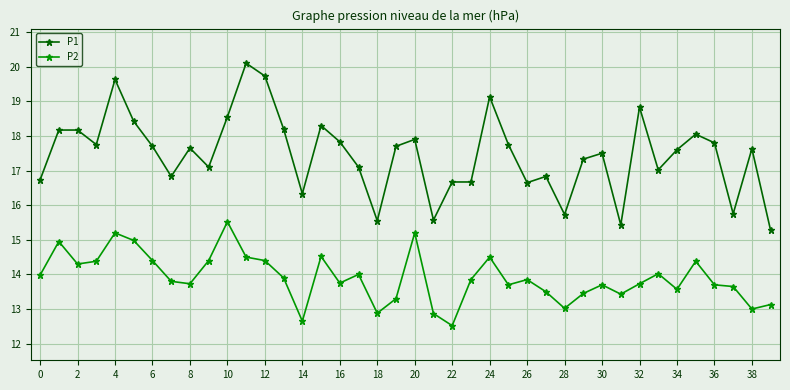

Which series has the widest spread of values?

P1